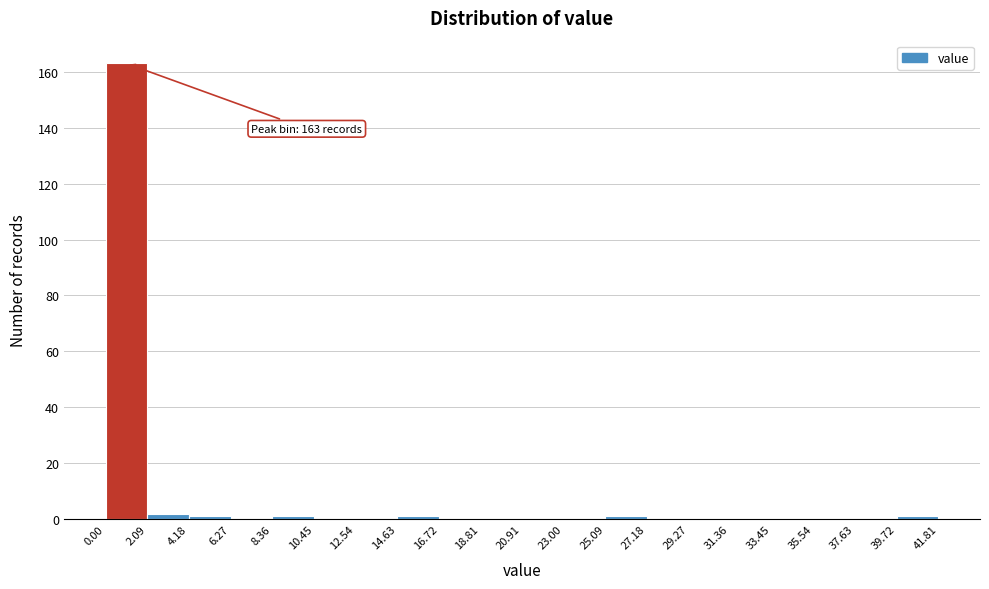

Which range on the x-axis has the tallest bar?

0.00 to 2.09